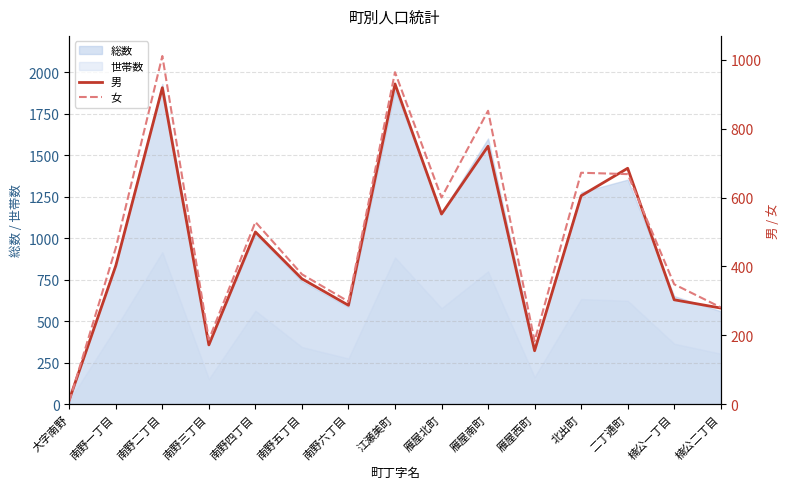

The 男 series shows 139 at 南野五丁目. True or false?

False